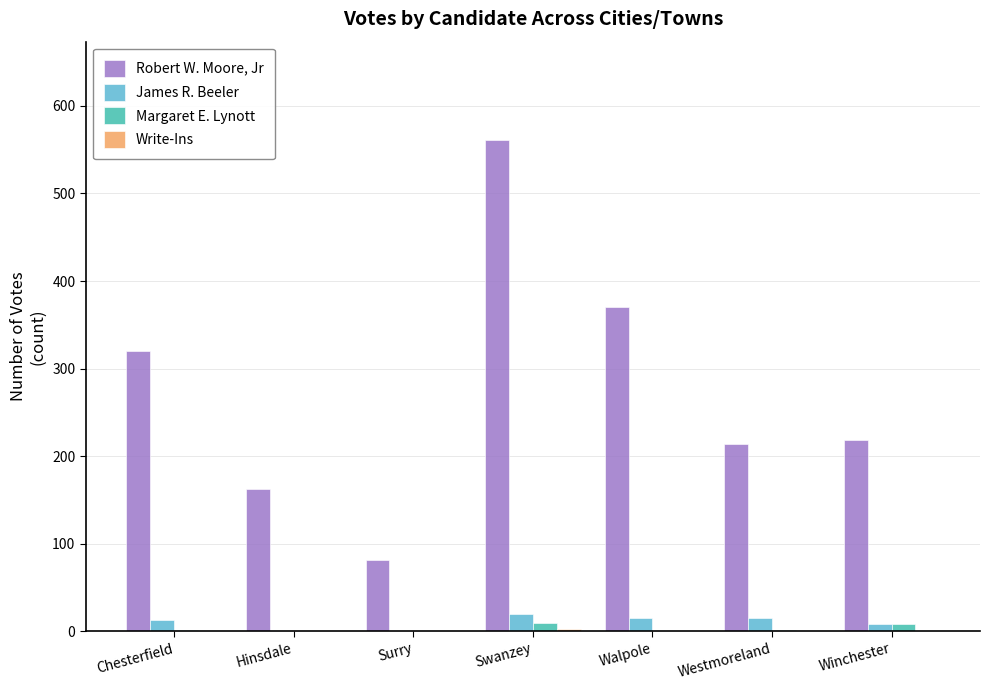

The Margaret E. Lynott series shows 0 at Hinsdale. True or false?

True